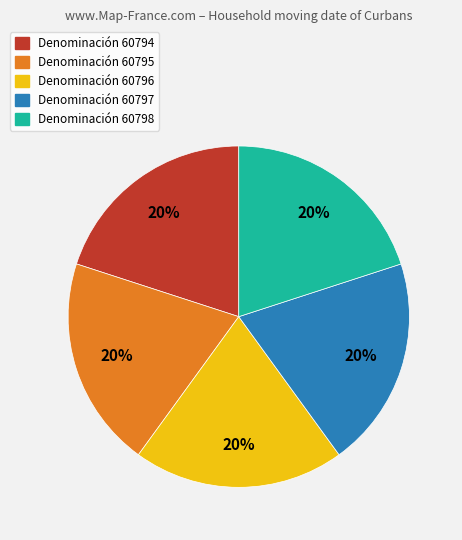

Does any single category account for the majority?

No